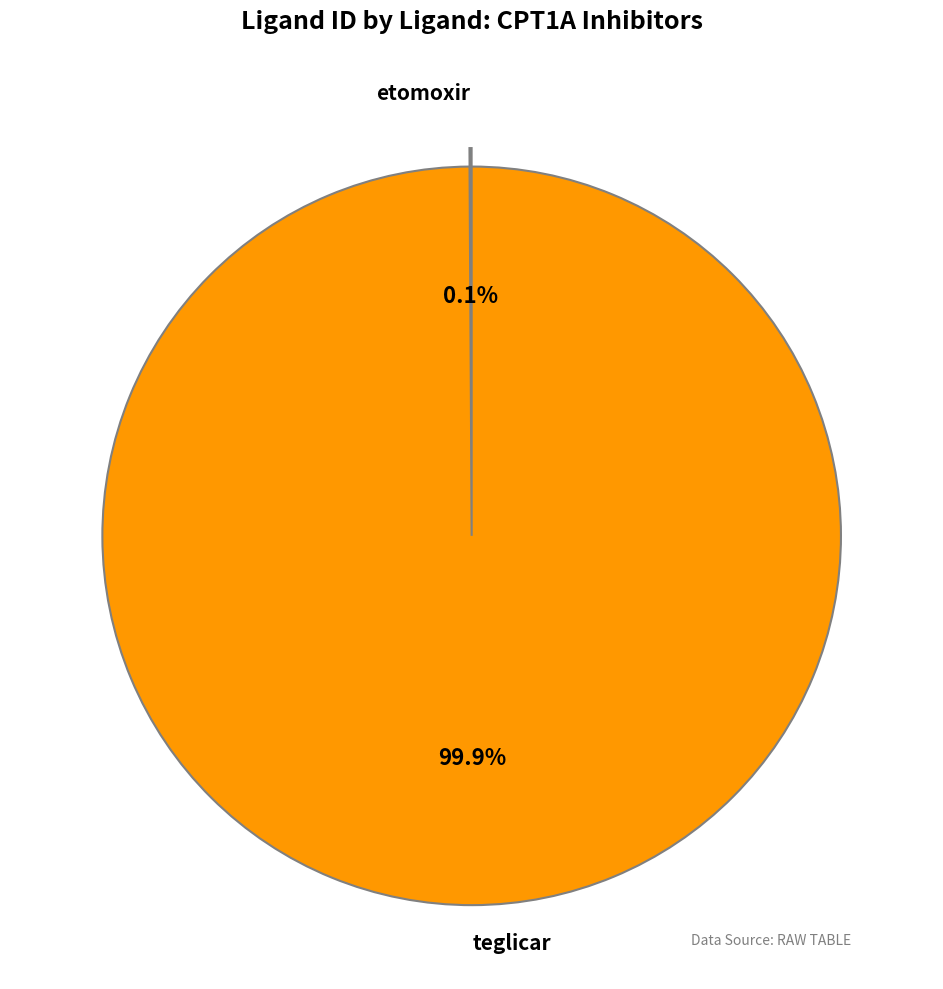

Does any single category account for the majority?

Yes